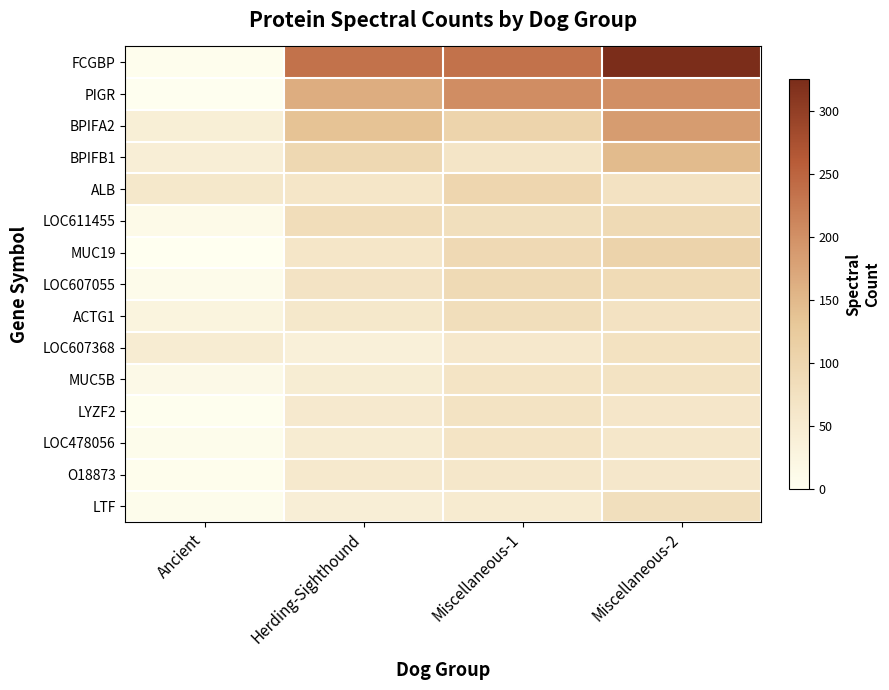

Which label corresponds to the smallest value in the chart?

Ancient